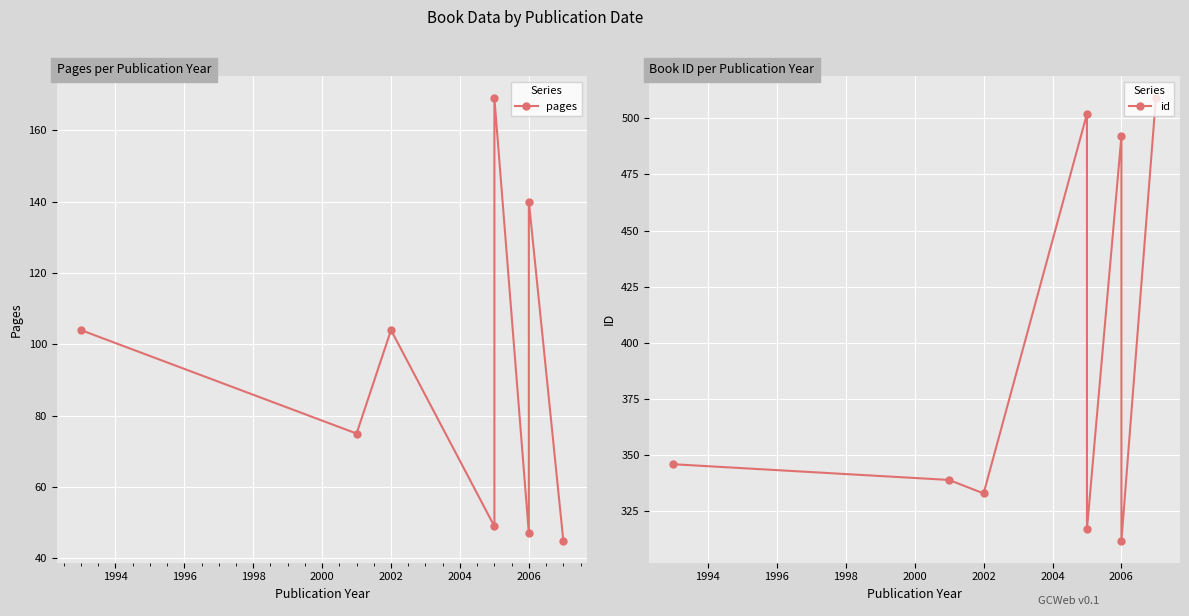

The value of id at 2006 is 474. True or false?

False